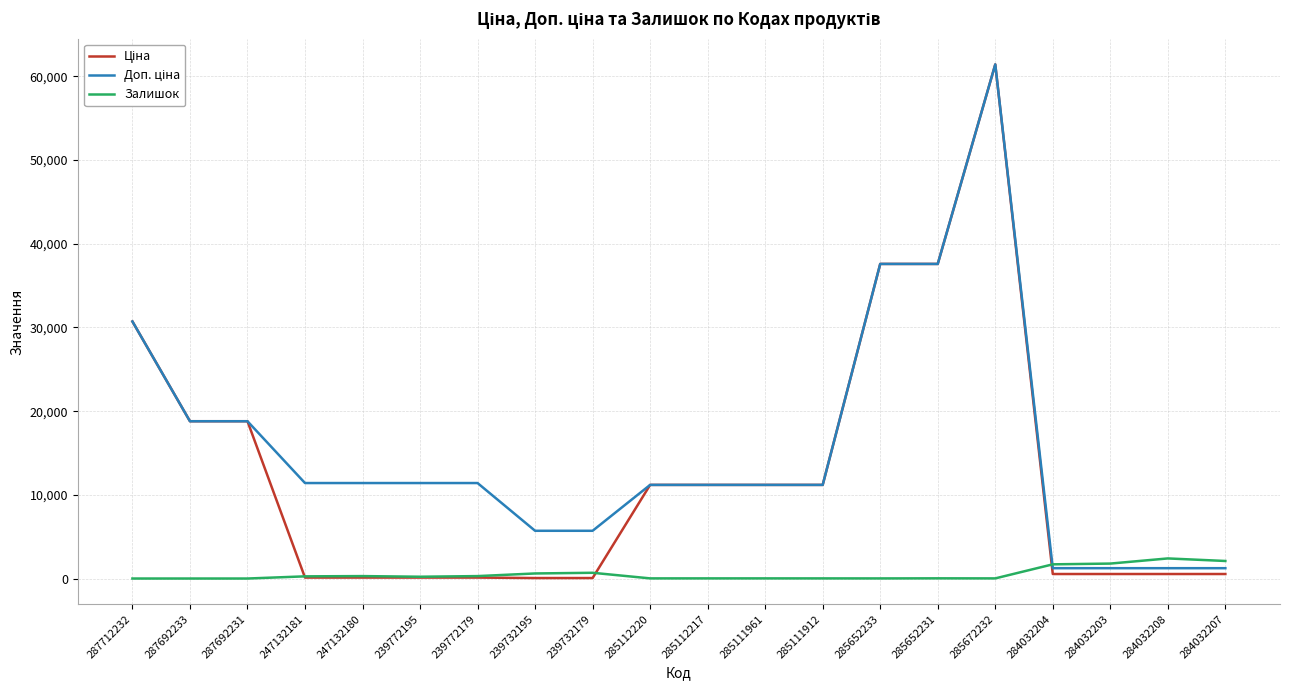

At which category is the sum across all series the highest?

285672232